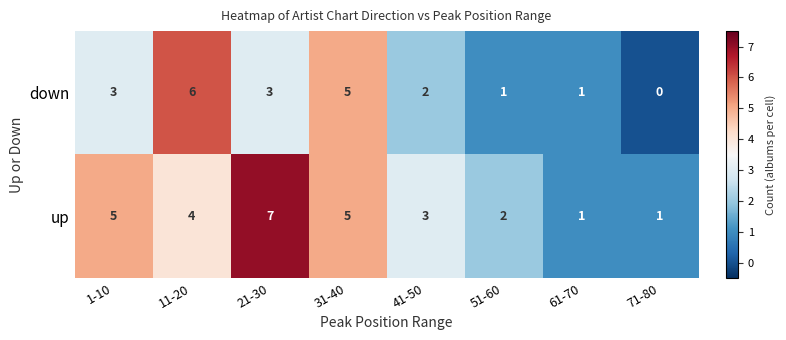

What is the sum of the down values at 61-70 and 31-40?

6